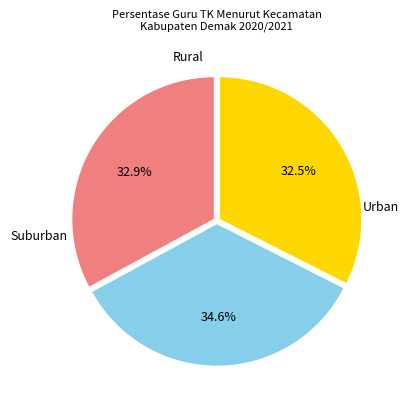

Is there any slice that represents more than half of the pie?

No